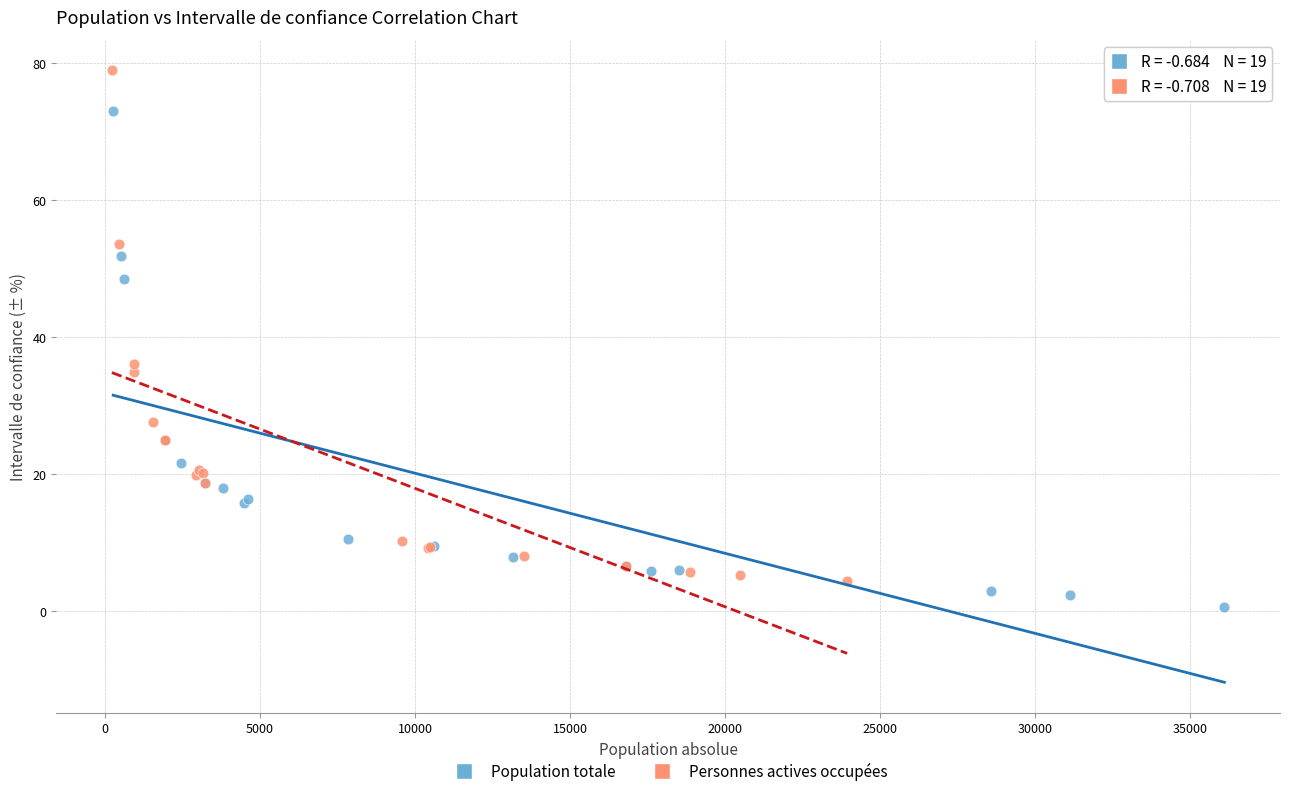

Which series reaches the maximum Y coordinate?

Personnes actives occupées